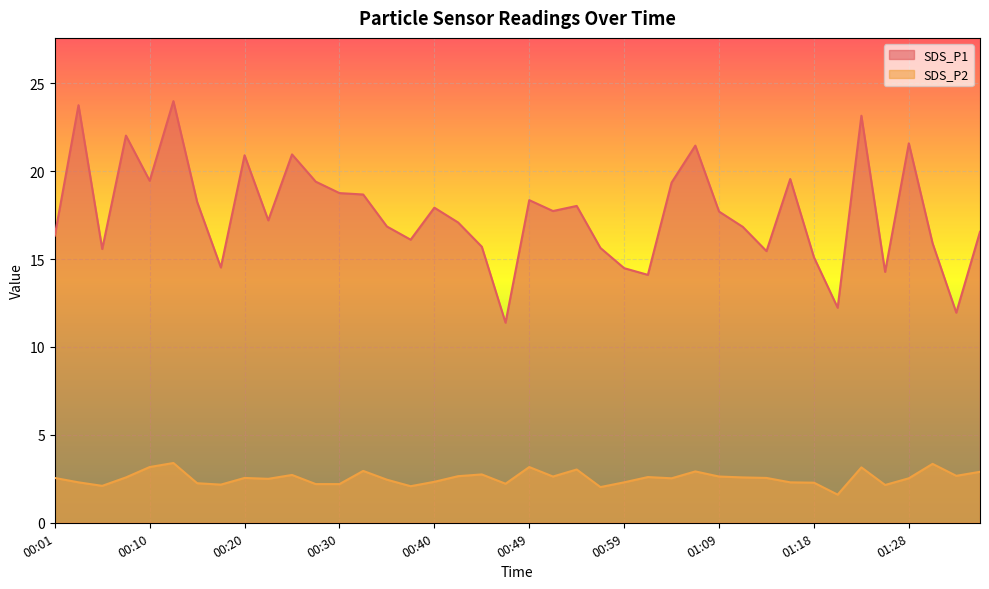

How many data points does each series have?

40